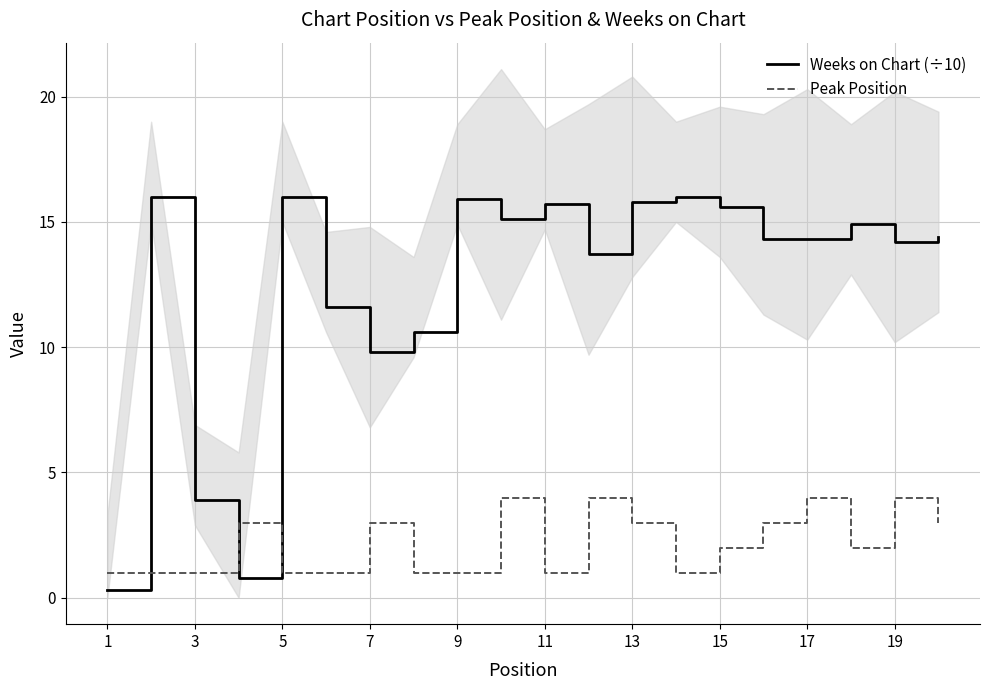

True or false: Weeks on Chart (÷10) has more than 2 interior local peaks.

True